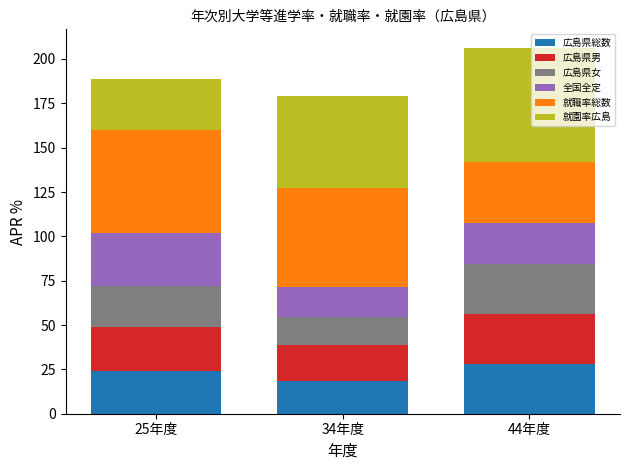

What is the total value across all series at 25年度?

188.5